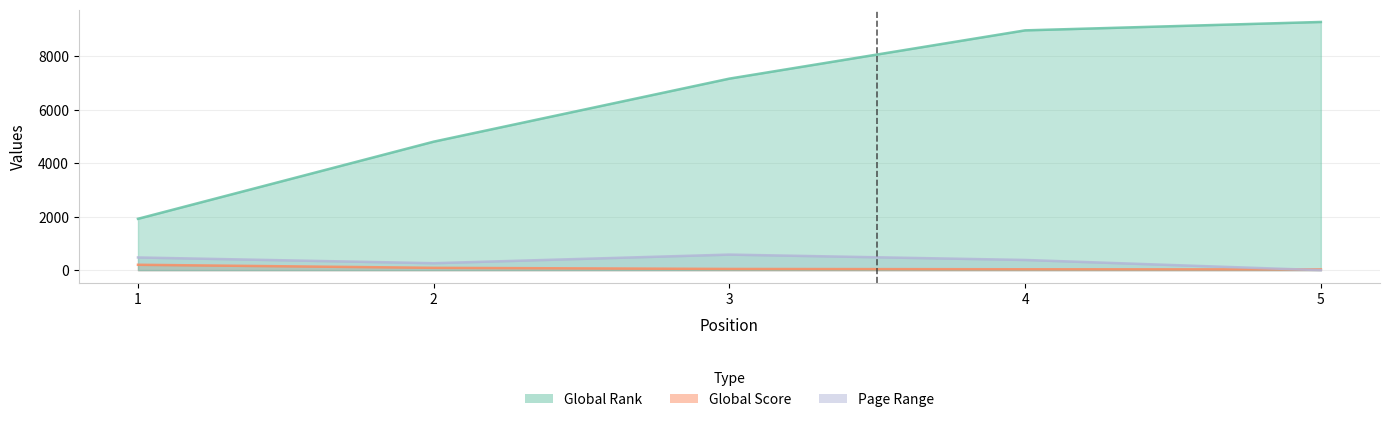

Which has a higher value, 1 or 2?

2